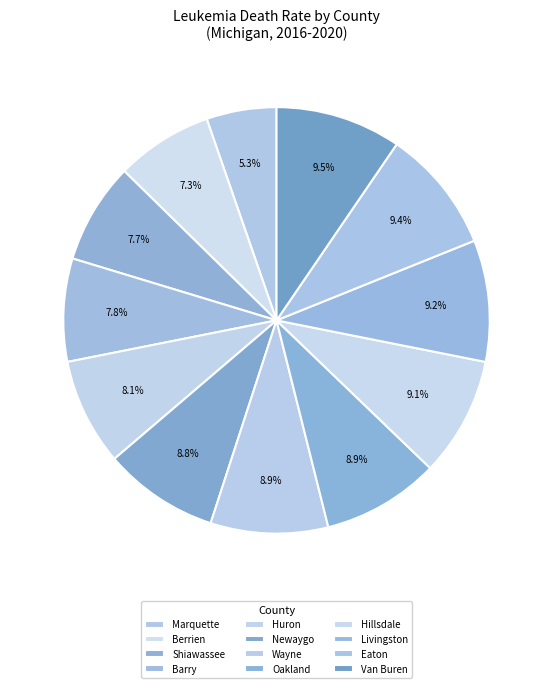

How many segments does this pie chart have?

12